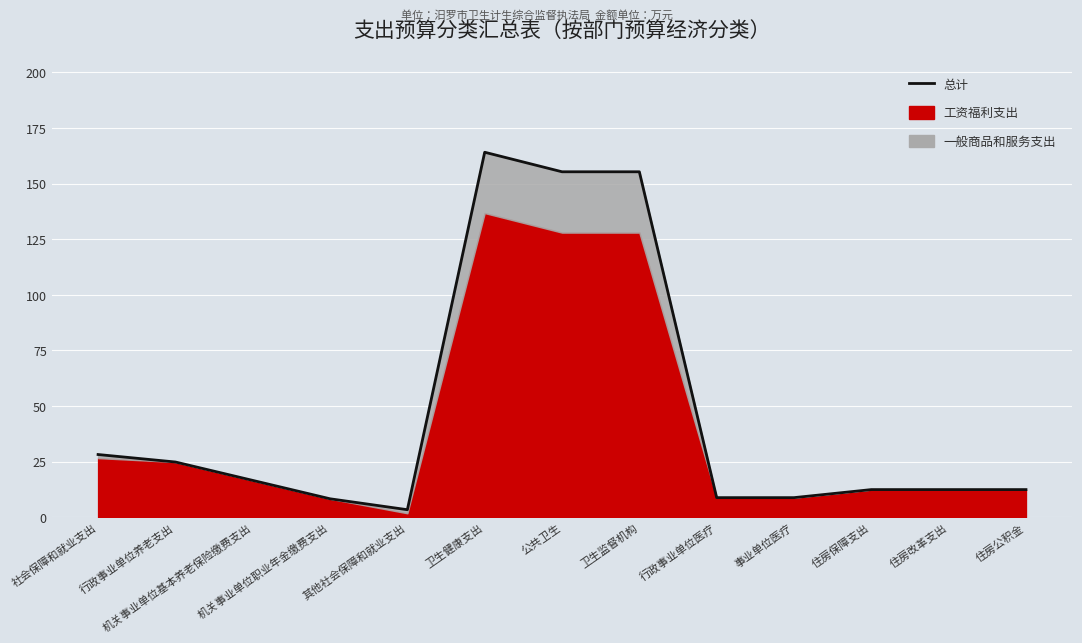

What is the value of the 6th point from the left?

164.1